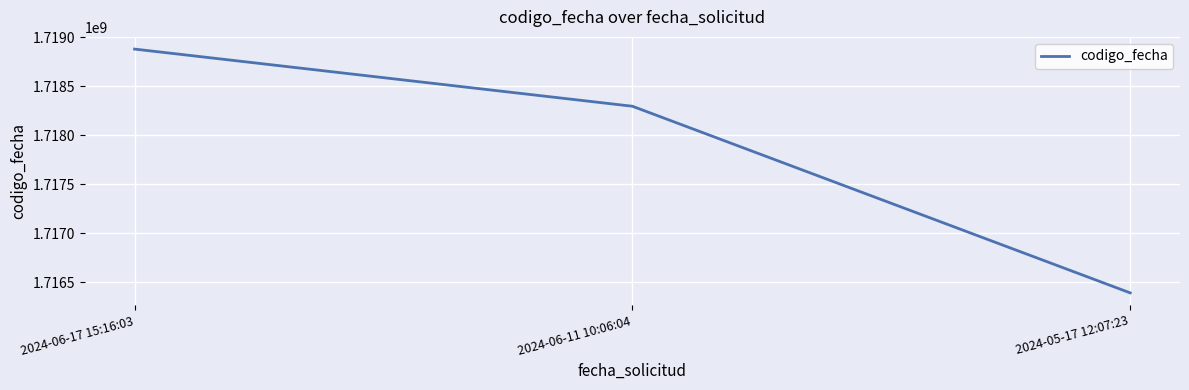

How many values are between 1716392763 and 1718878230?

3